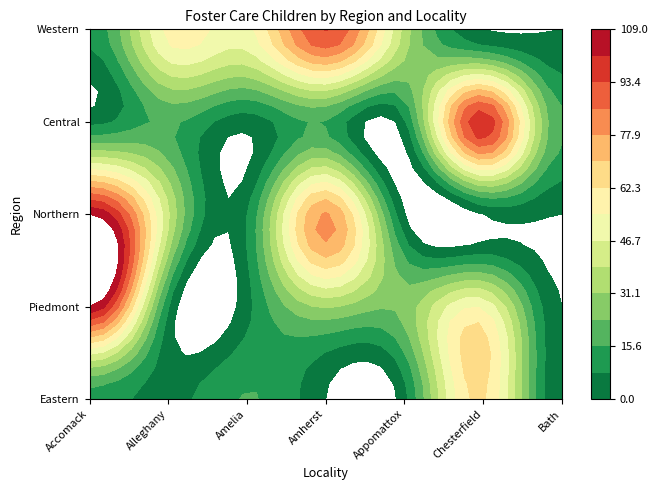

How many data points does each series have?

7